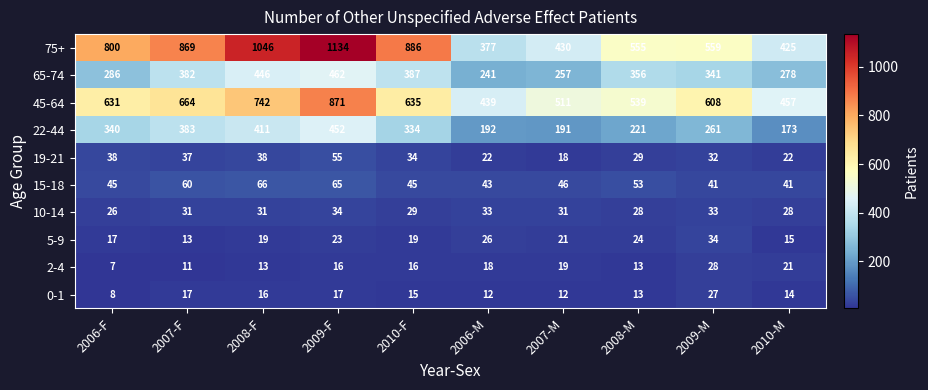

At how many categories does at least one series exceed 471?

8